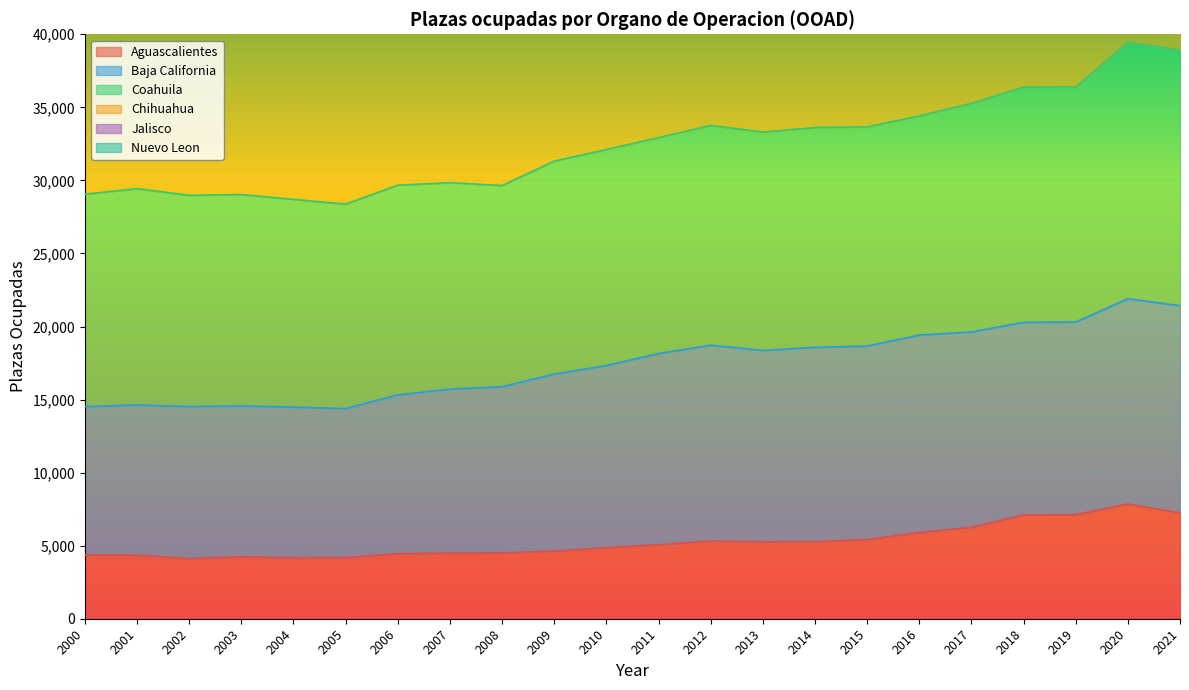

The Aguascalientes series shows 6480 at 2001. True or false?

False